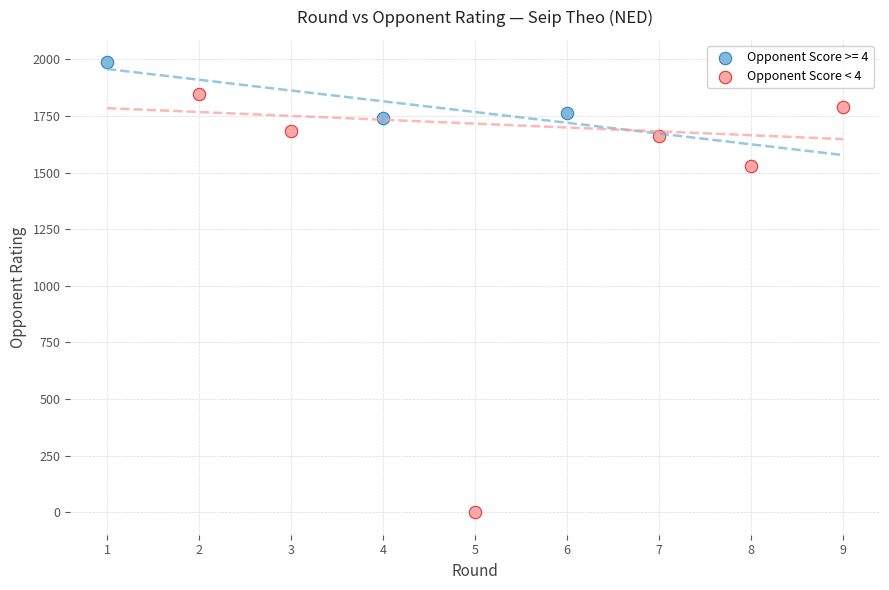

Which series reaches the minimum Y coordinate?

Opponent Score < 4